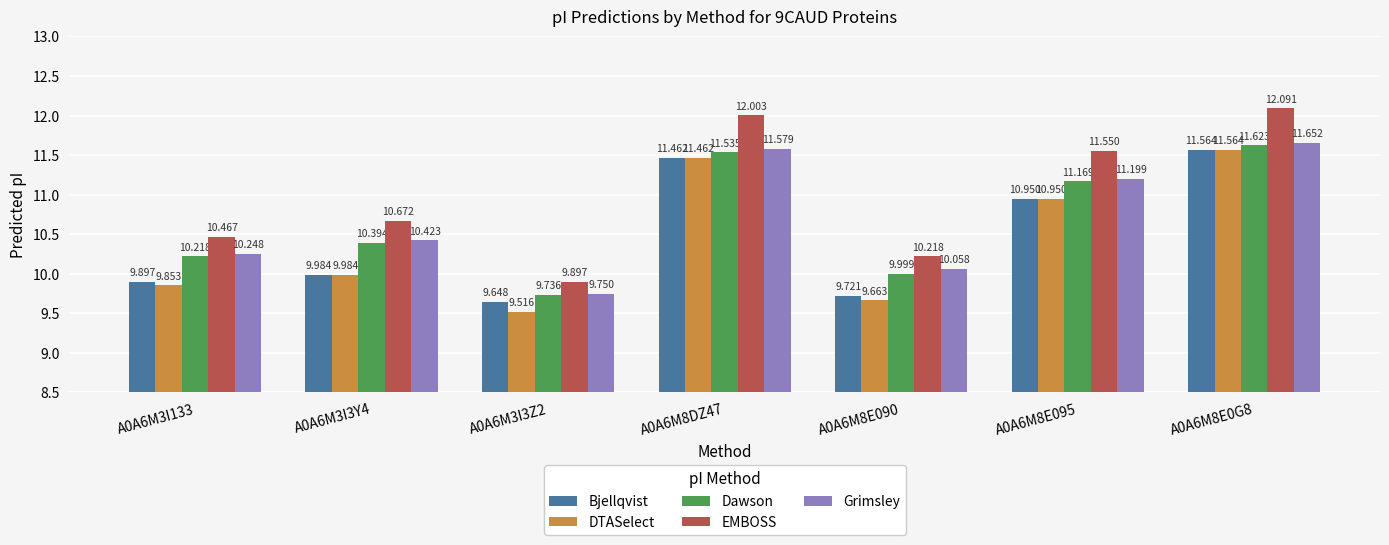

How many groups of bars are there?

7